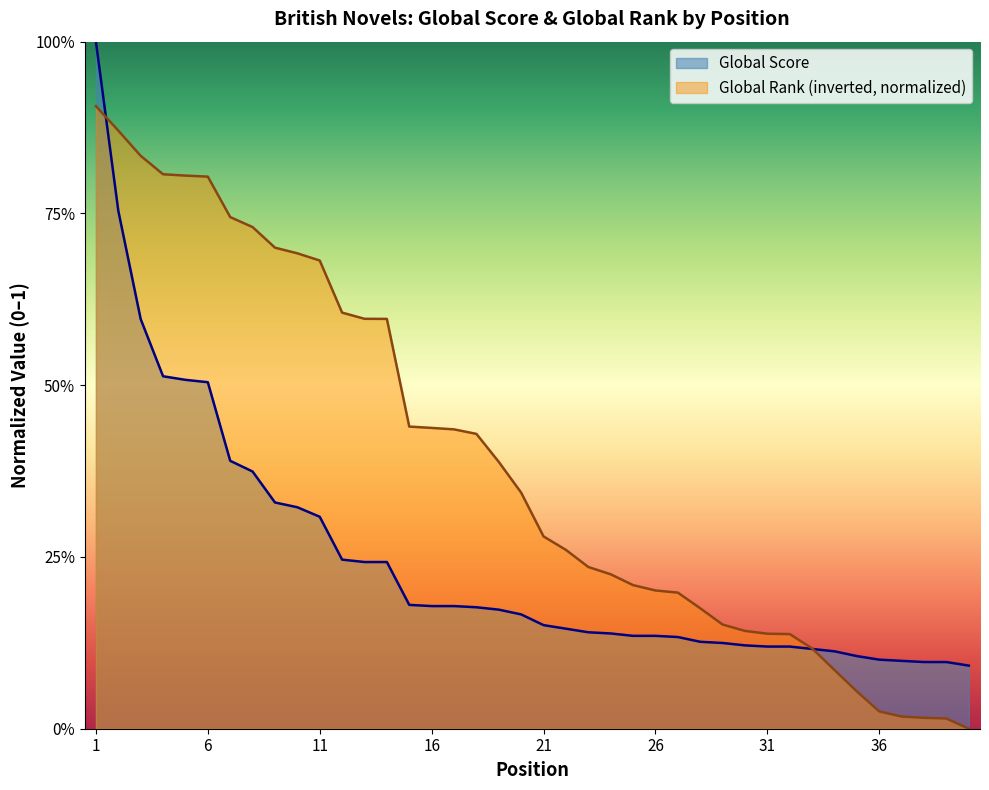

Rank the series by their average value, from lowest to highest.

Global Score, Global Rank (inverted, normalized)